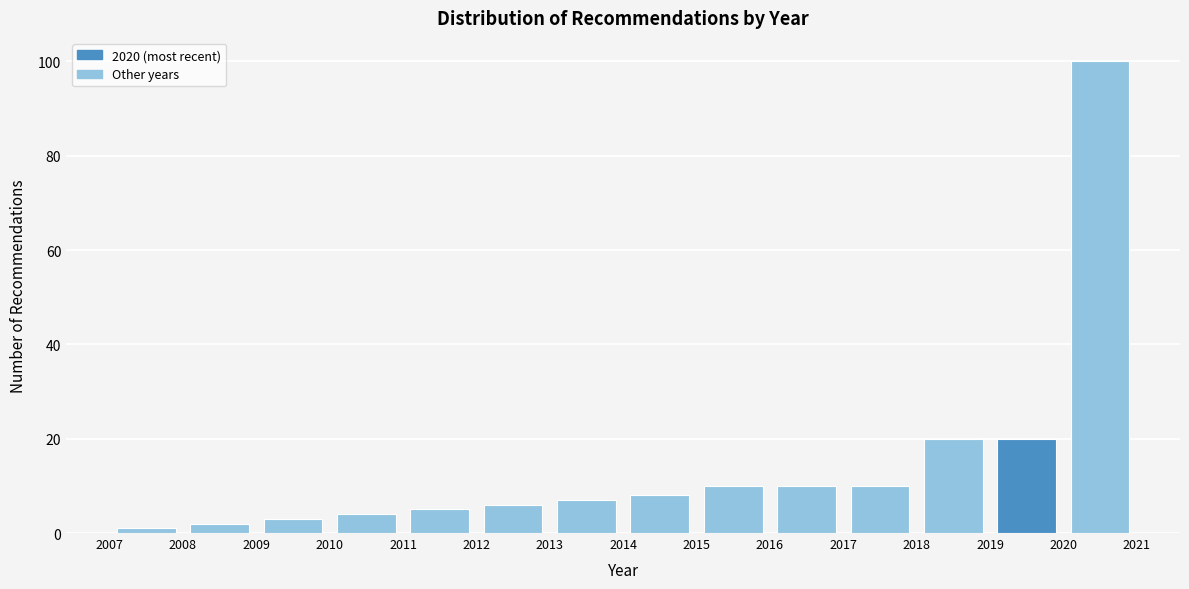

Reading left to right, list every bar in this chart as the range it spans on the x-axis followed by its height. The values are not printed on the chart, so give them approximately, as read against the axis.

2007 to 2008: under 2
2008 to 2009: 2
2009 to 2010: 4
2010 to 2011: 4
2011 to 2012: 6
2012 to 2013: 6
2013 to 2014: 8
2014 to 2015: 8
2015 to 2016: 10
2016 to 2017: 10
2017 to 2018: 10
2018 to 2019: 20
2019 to 2020: 20
2020 to 2021: 100